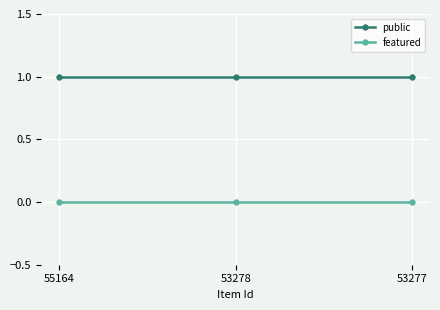

How many lines are shown in the chart?

2